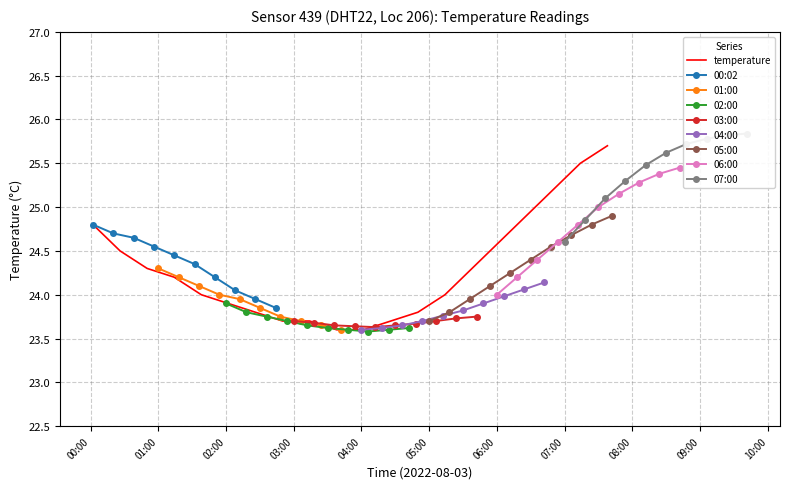

What is the minimum value for temperature?

23.6